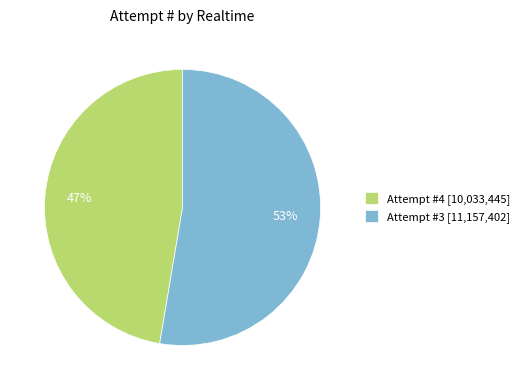

How many segments does this pie chart have?

2